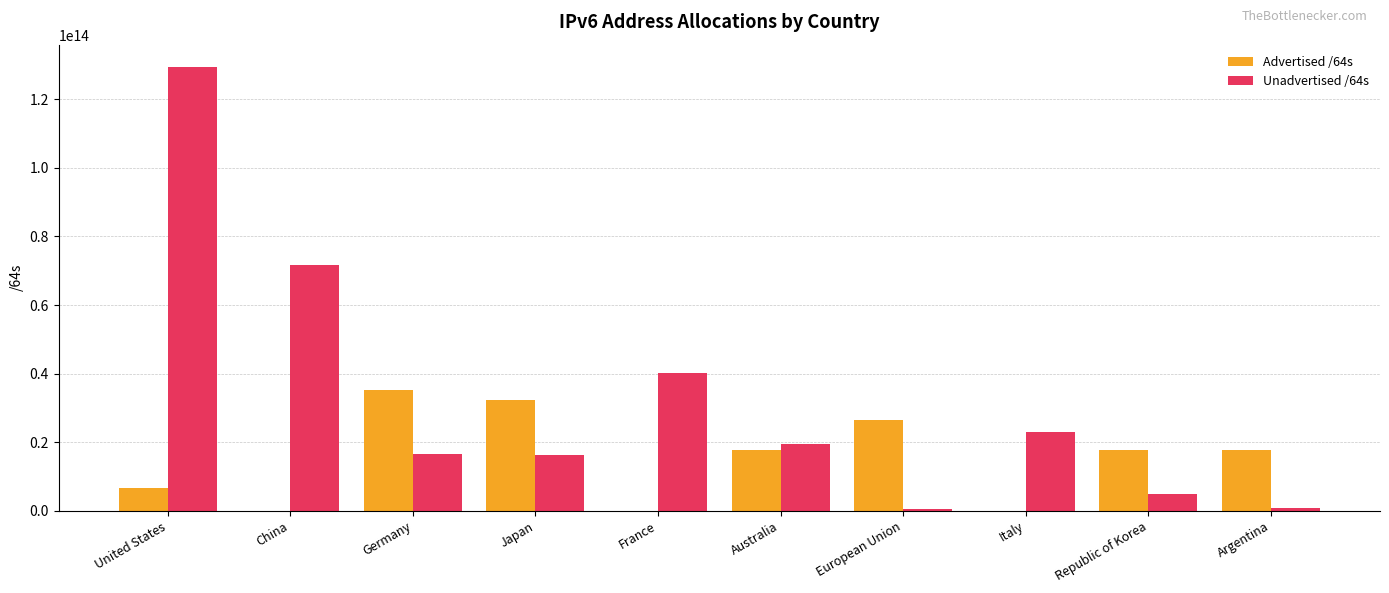

Is the value of Unadvertised /64s at Italy greater than the value of Advertised /64s at China?

Yes